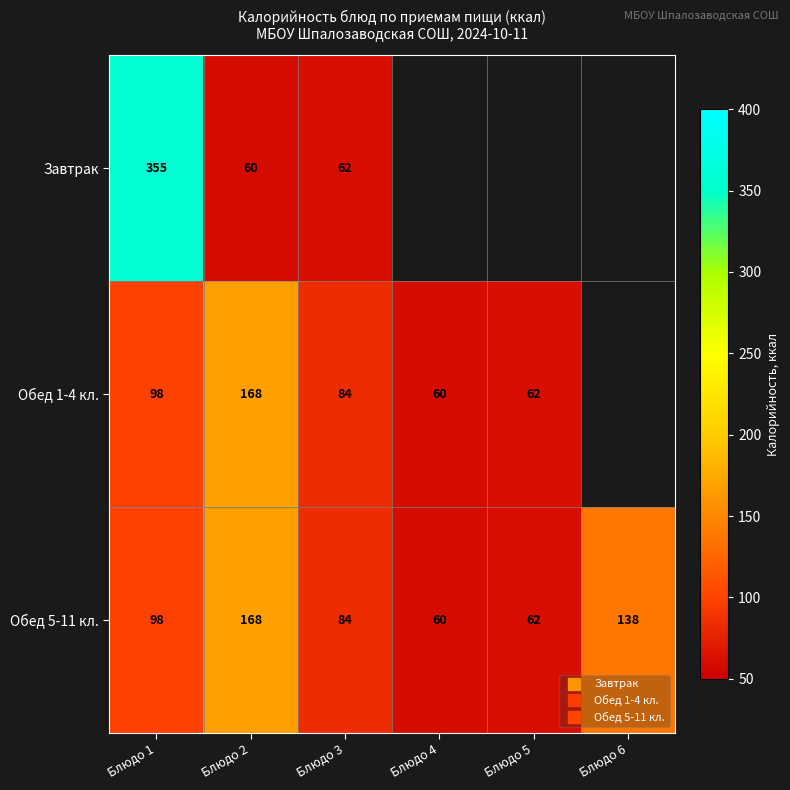

What is the greatest value displayed?

355.0